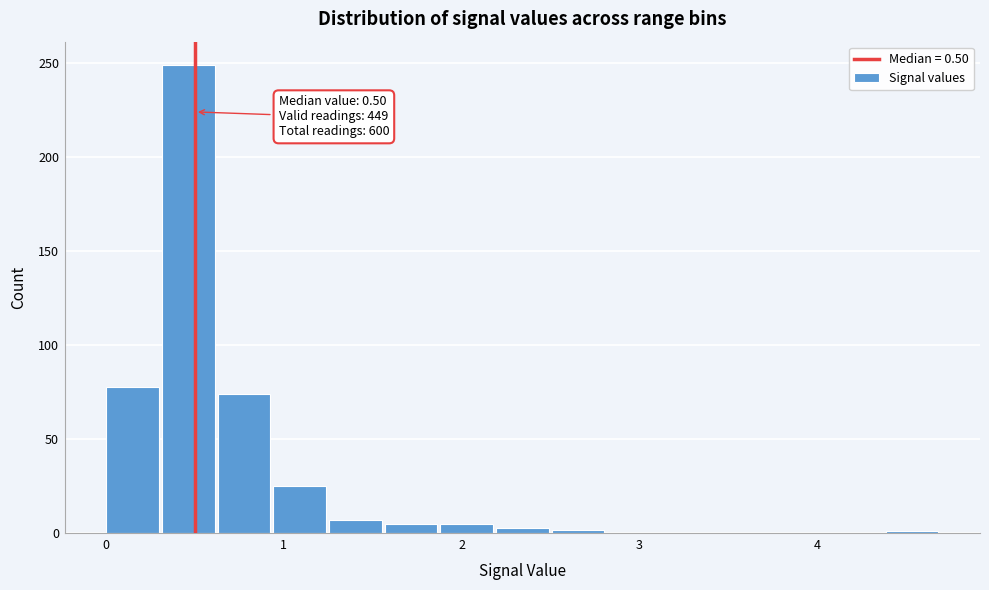

Around what value on the x-axis is the tallest bar? Give the approximate position of its centre, as read against the axis.

0.5